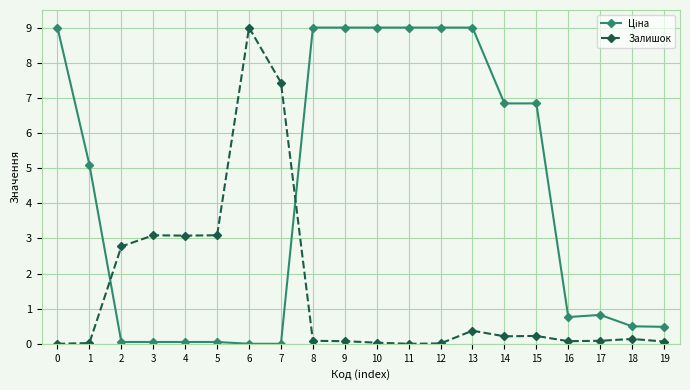

What is the average value of the Залишок series?

1.5